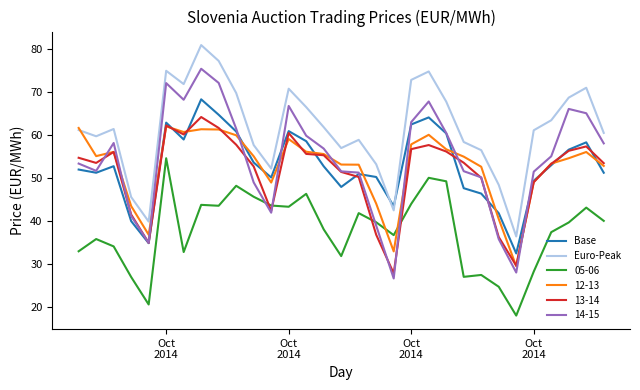

Which series has the largest total across all categories?

Euro-Peak